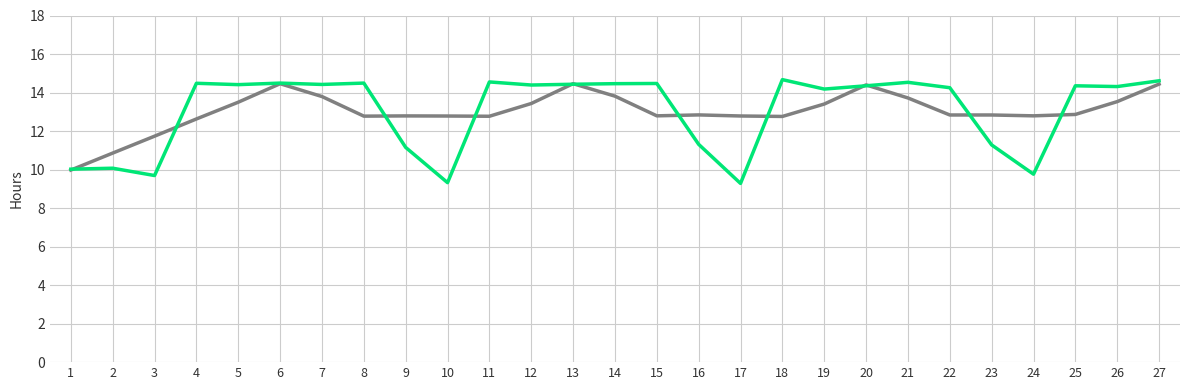

What is the total value across all series at 26?

27.8